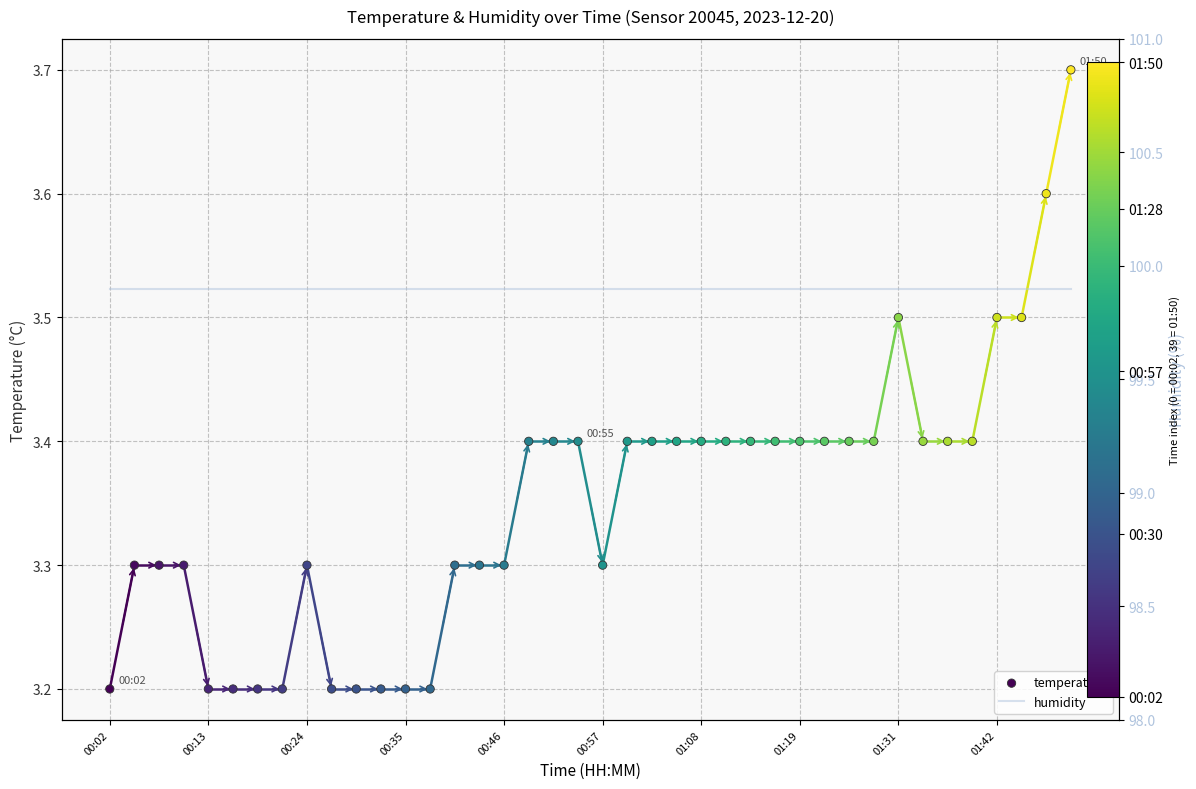

What are all the series names shown in the legend?

temperature, humidity